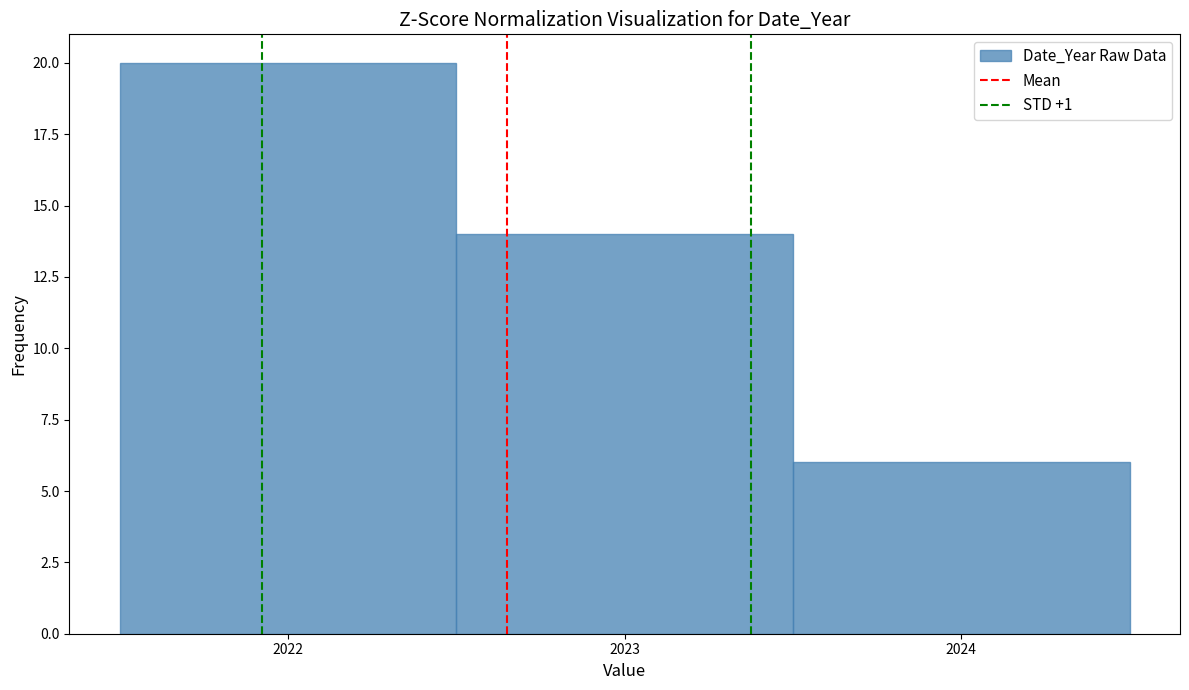

What is the height of the bar covering 2022.5 to 2023.5 on the x-axis? The values are not printed on the chart, so give them approximately, as read against the axis.

14